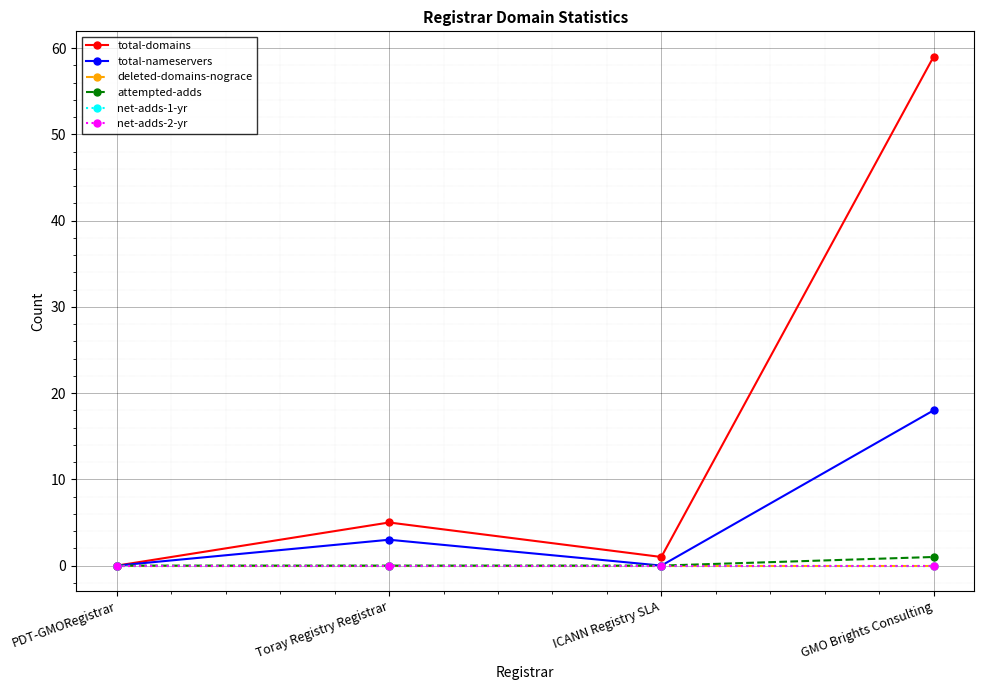

Which series has the largest range (max minus min)?

total-domains